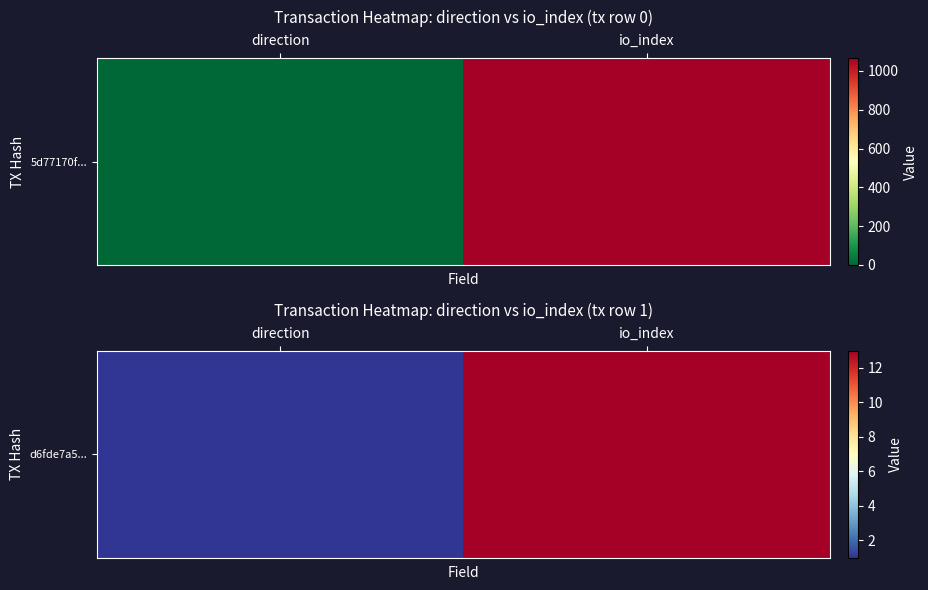

Is it true that the value at direction is 1?

False